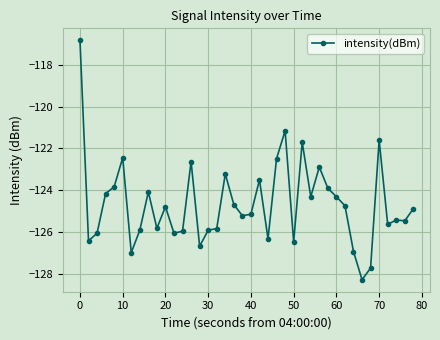

What is the maximum value shown in the chart?

-116.8